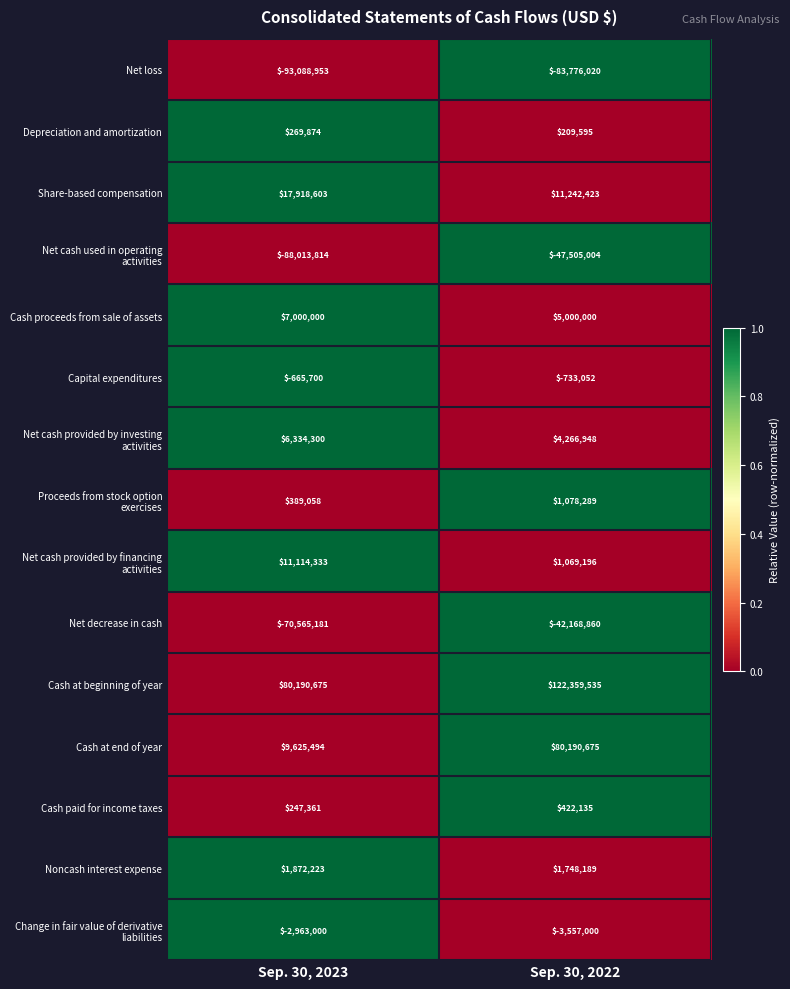

What is the difference between the maximum and minimum values in the Cash at beginning of year series?

42168860